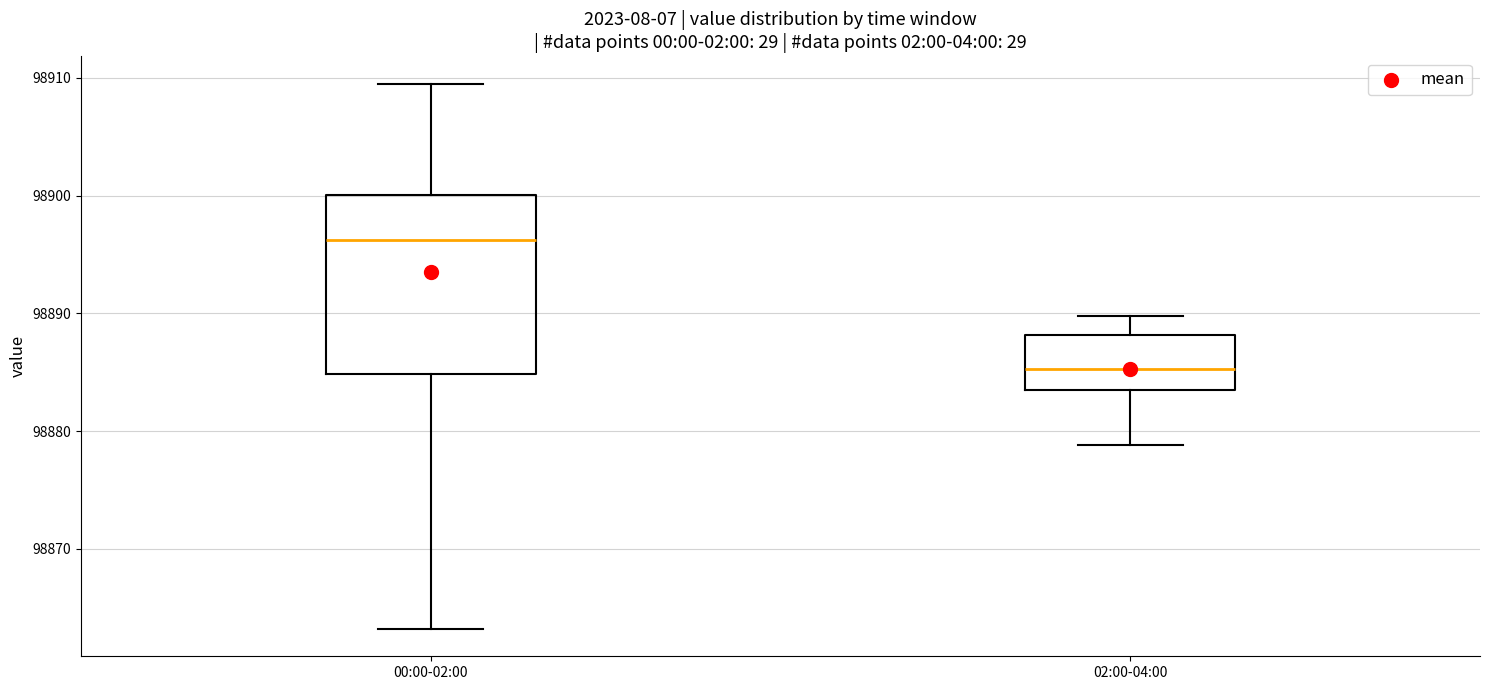

Where does the upper whisker of the box for 02:00-04:00 end on the y-axis? The values are not printed on the chart, so give them approximately, as read against the axis.

98890